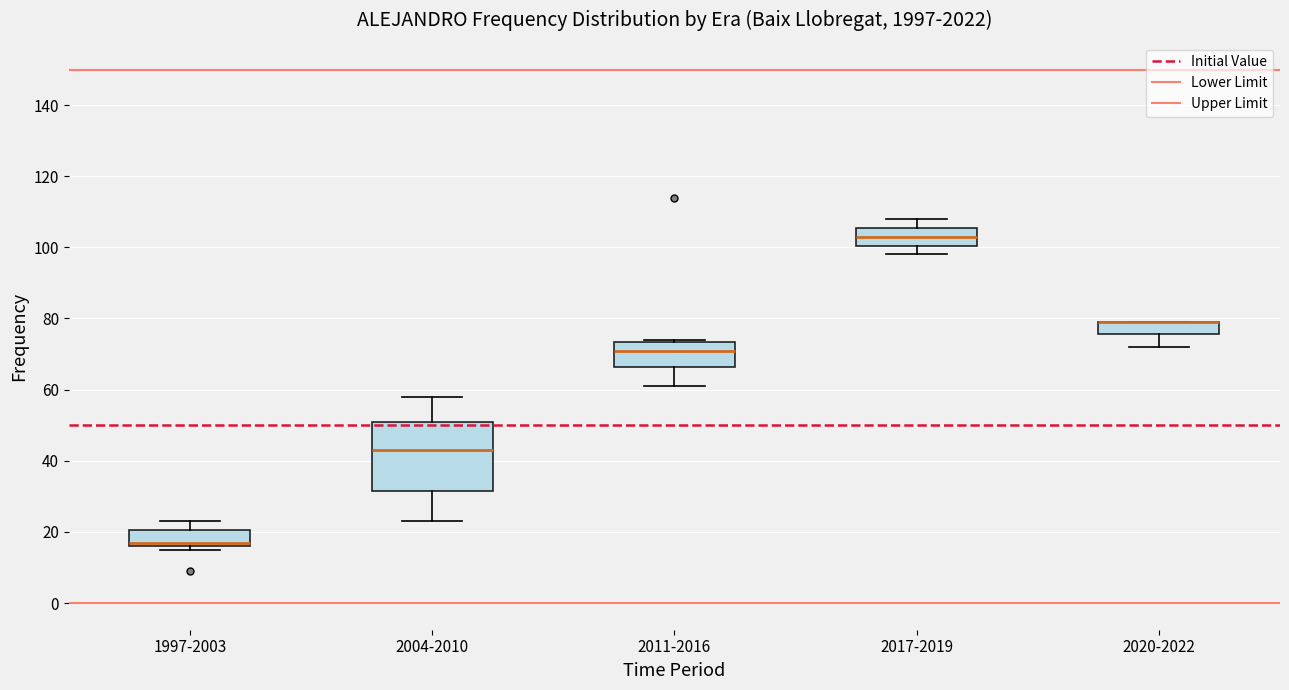

Where does the median line of the box for 1997-2003 sit on the y-axis? The values are not printed on the chart, so give them approximately, as read against the axis.

18